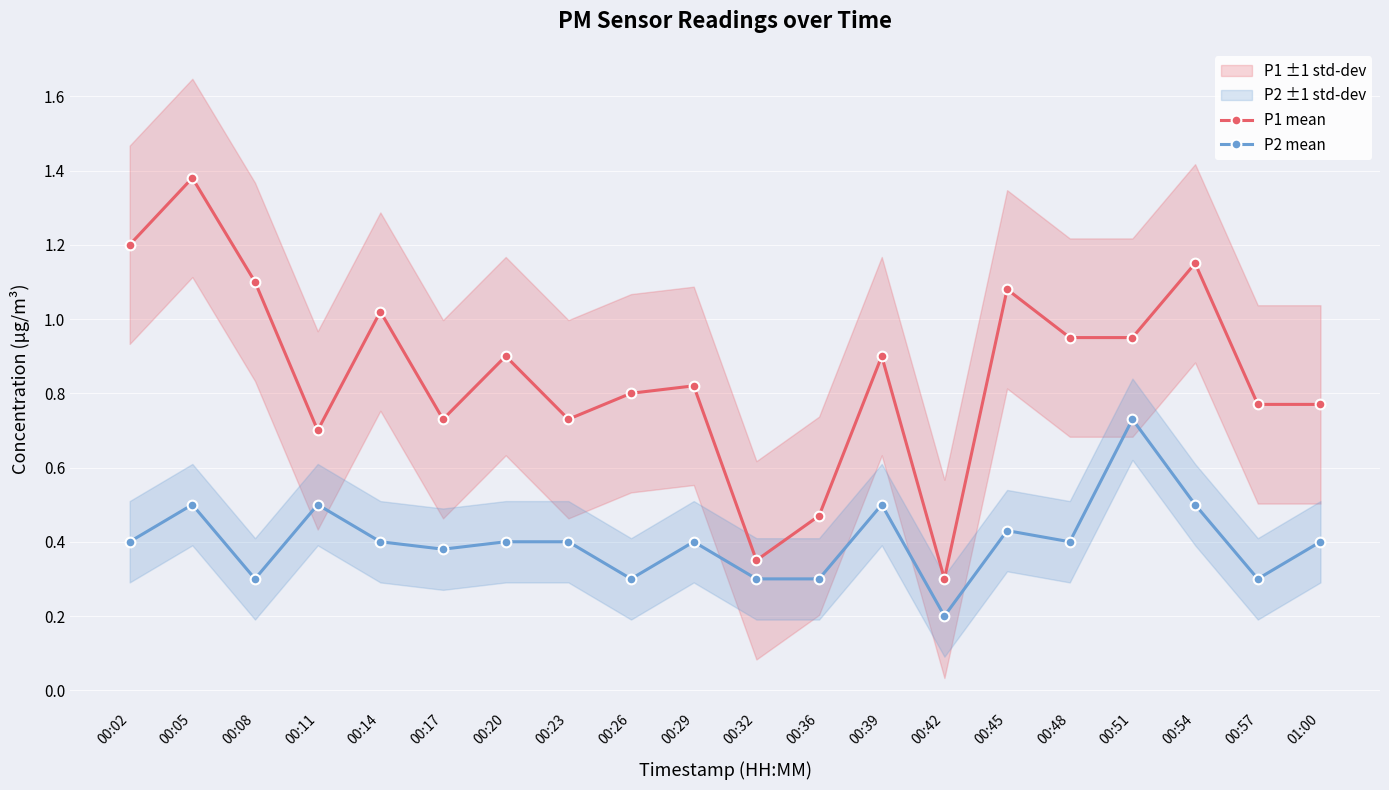

Count the number of data series in this chart.

2